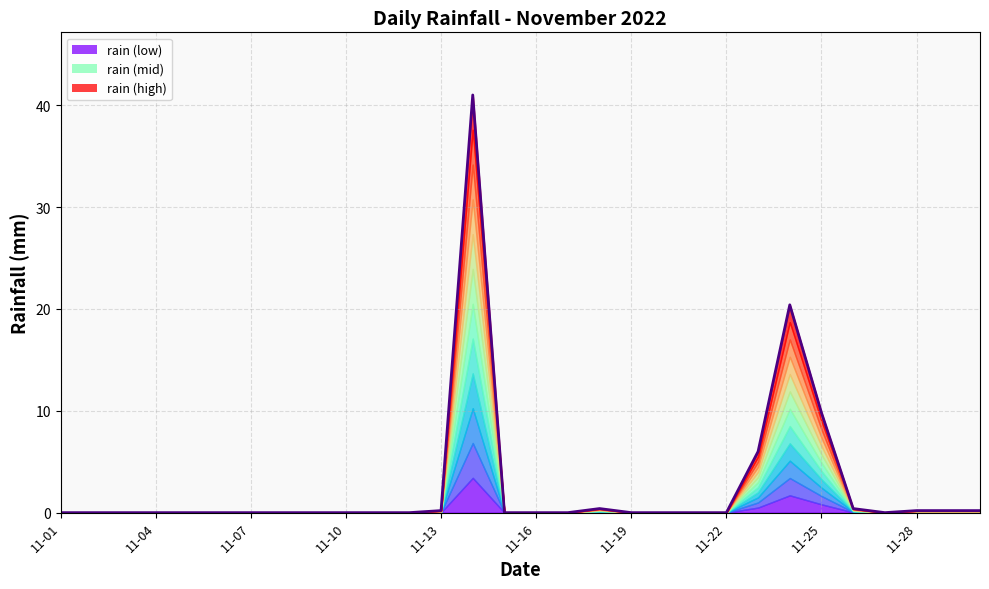

What is the difference between the maximum and minimum values?

41.0